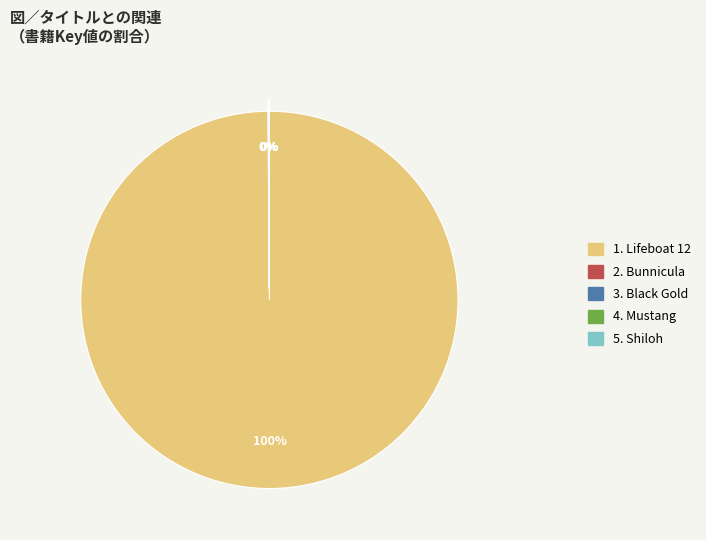

To the nearest percent, what is the average slice percentage?

20%